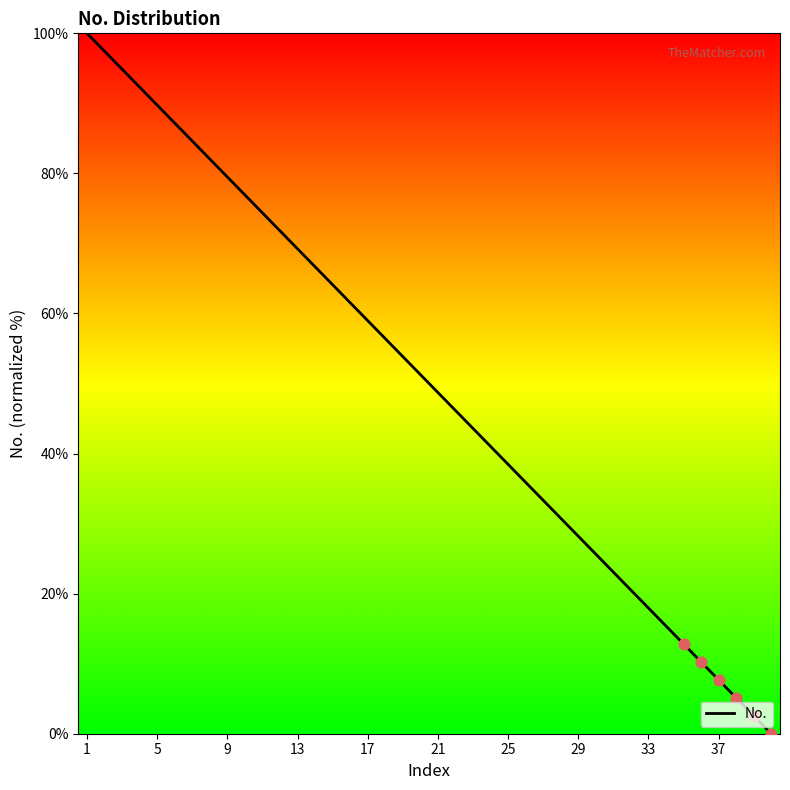

What is the greatest value displayed?

100.0